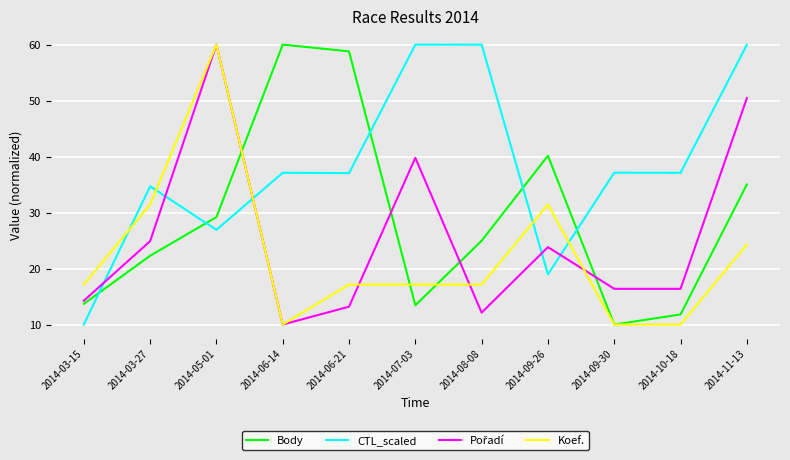

What is the minimum value for CTL_scaled?

10.0